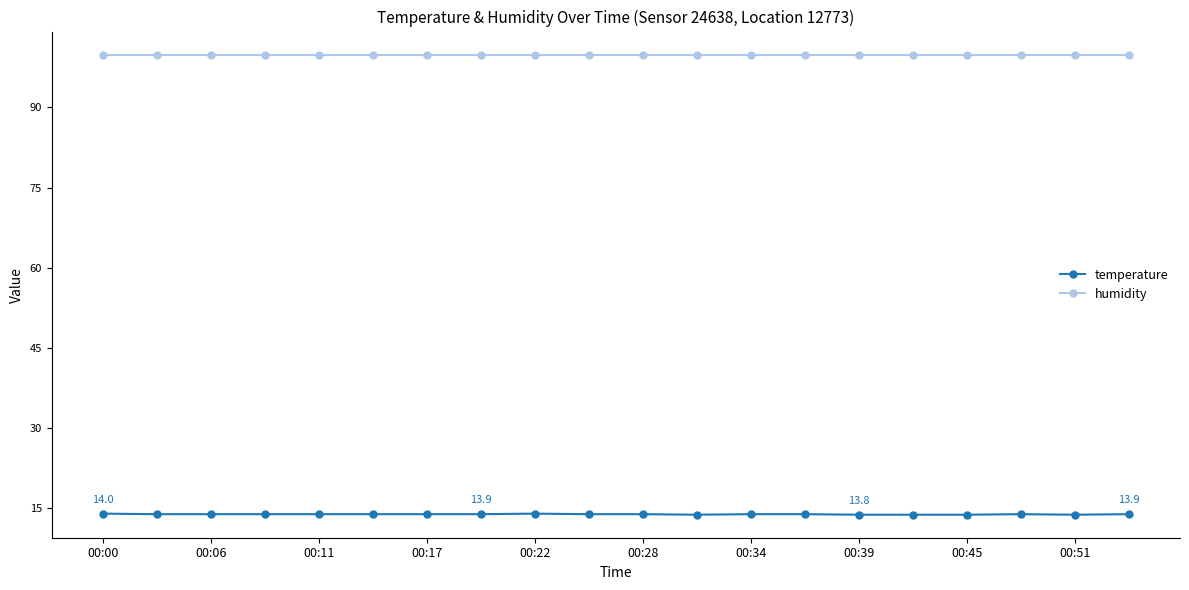

List the series in order of their peak value, highest first.

humidity, temperature